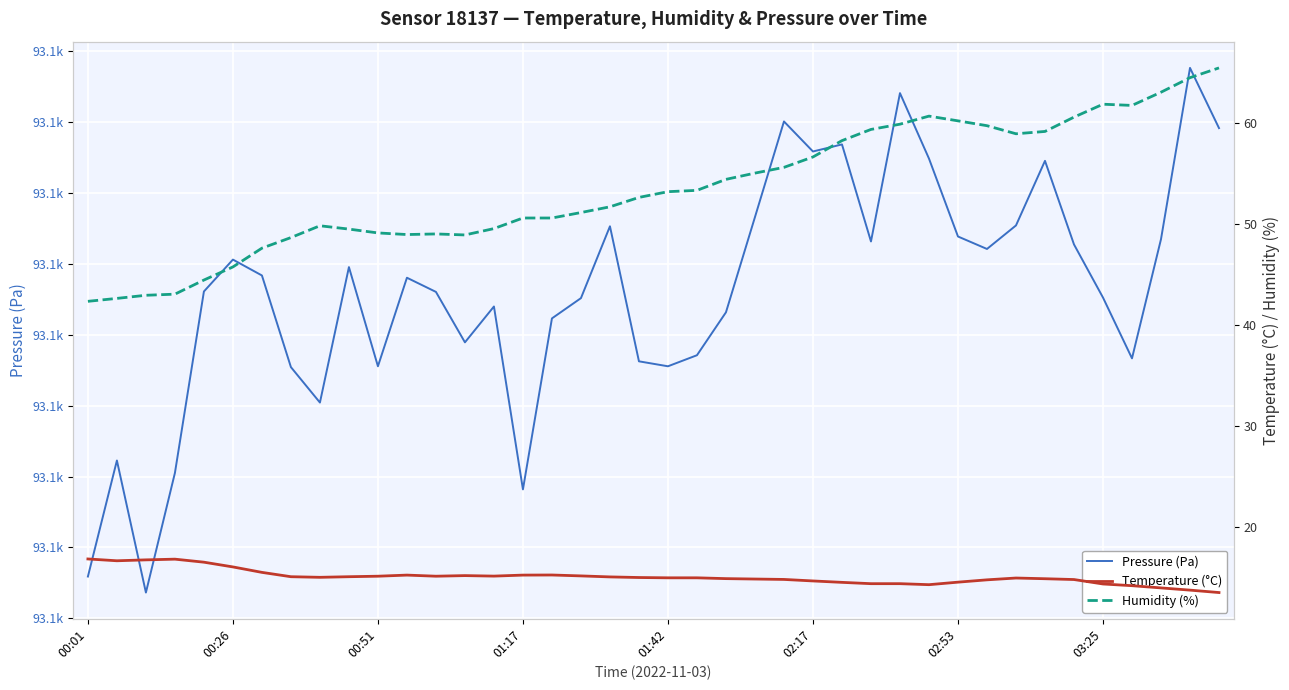

Rank the series at 17 from lowest to highest value.

Temperature (°C), Humidity (%), Pressure (Pa)